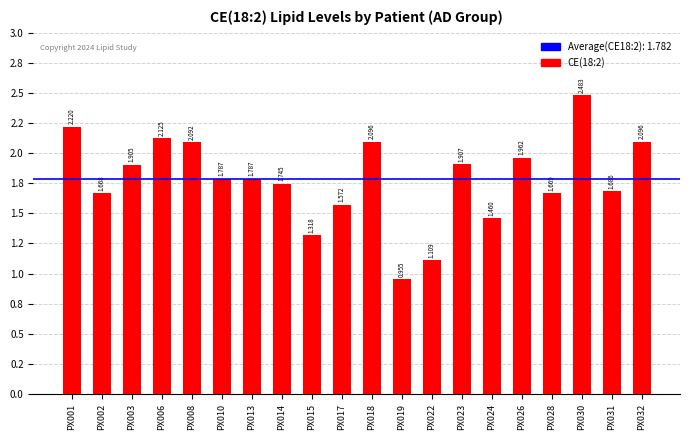

Does the chart contain any negative values?

No